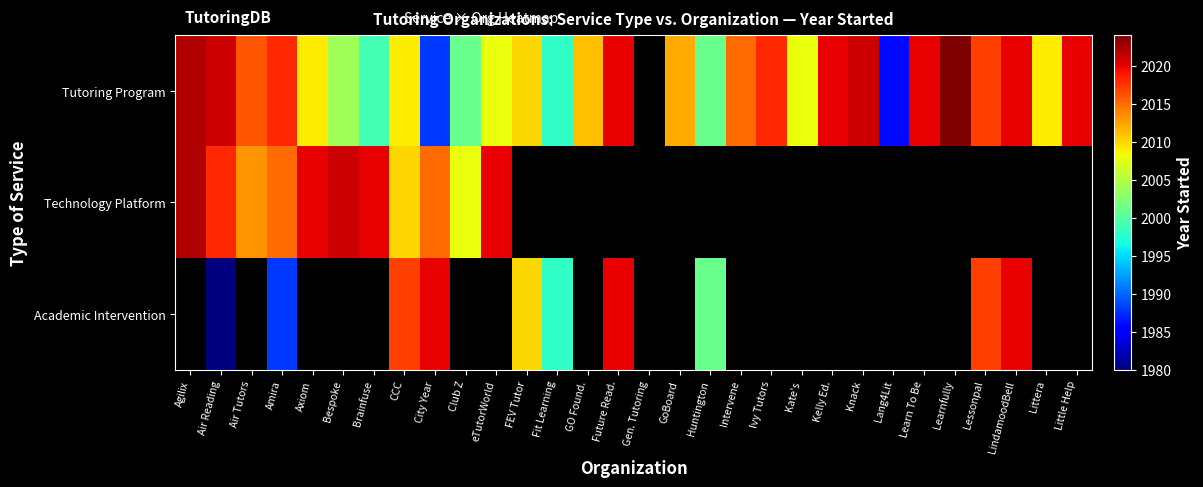

At which category does the chart reach its minimum across all series?

Air Reading